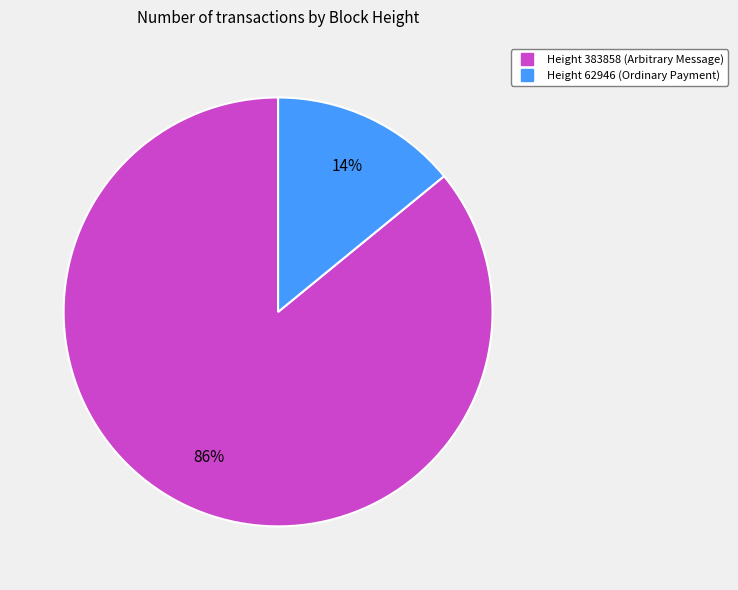

Is there any slice that represents more than half of the pie?

Yes